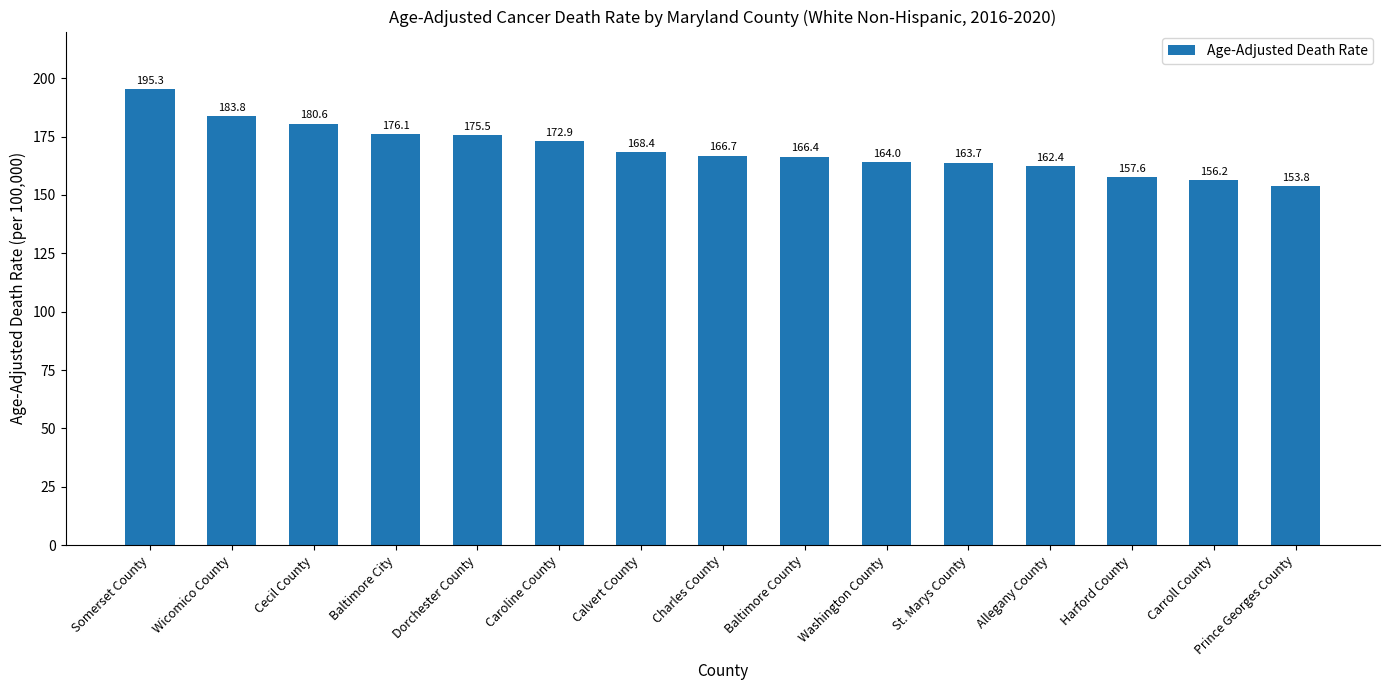

Reading left to right, extract all data points from this chart.

195.3	183.8	180.6	176.1	175.5	172.9	168.4	166.7	166.4	164.0	163.7	162.4	157.6	156.2	153.8